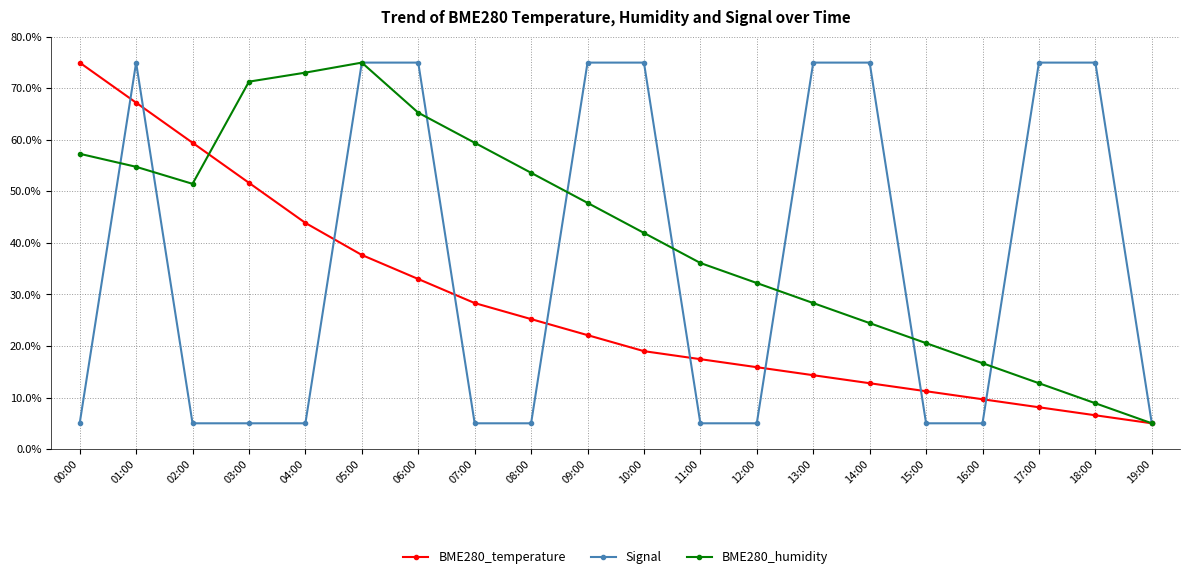

The value of Signal at 04:00 is 5.0. True or false?

True